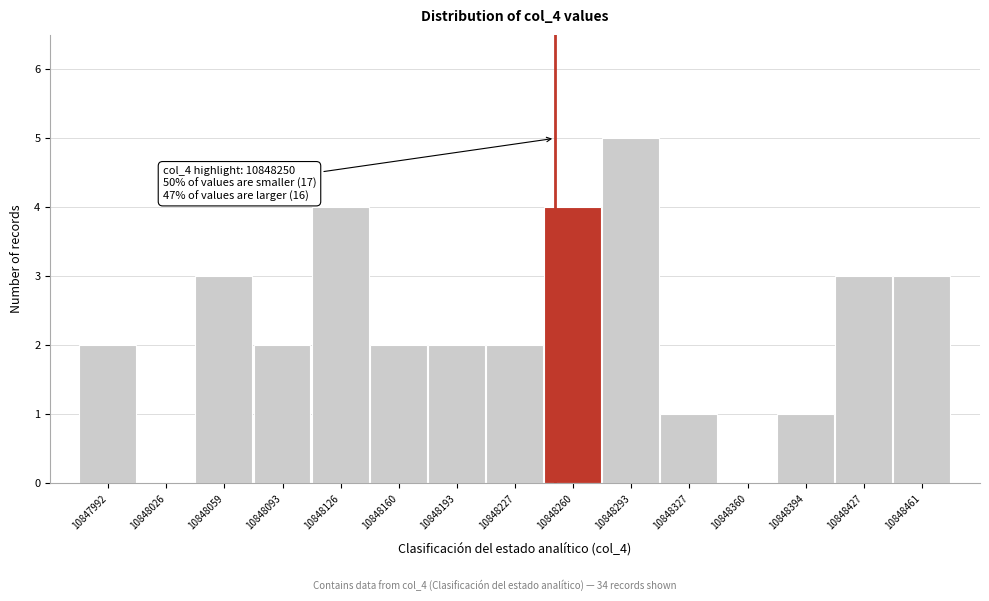

Which range on the x-axis has the tallest bar?

10848275 to 10848310